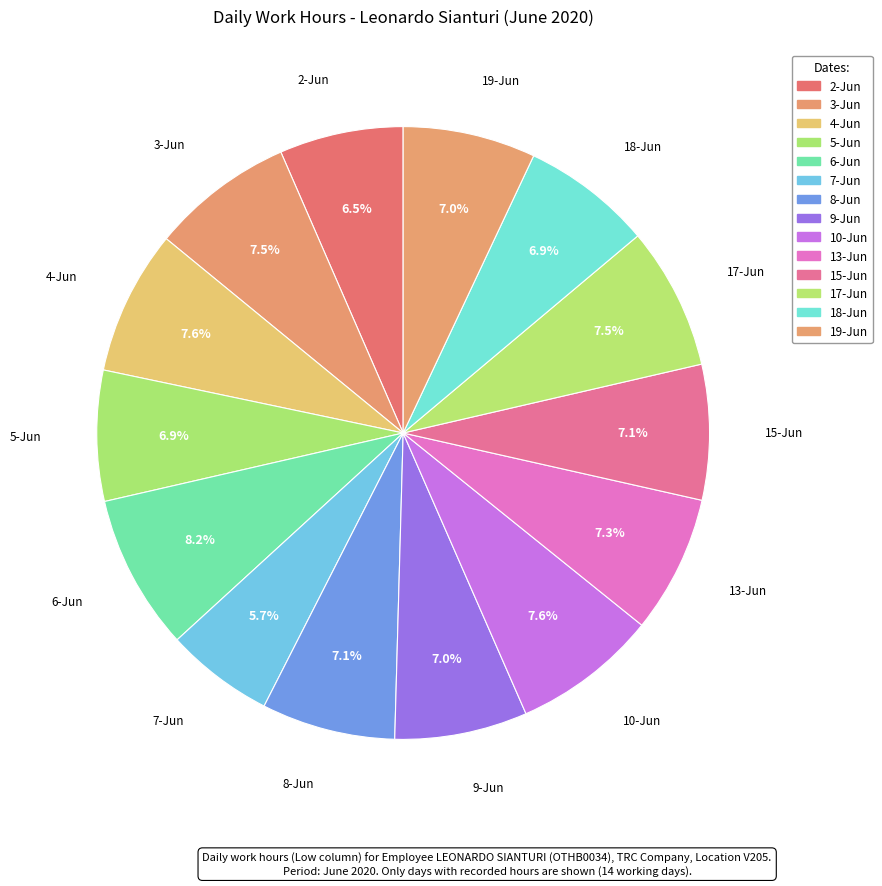

To the nearest percent, what is the difference between the 4-Jun and 7-Jun slice percentages?

2%